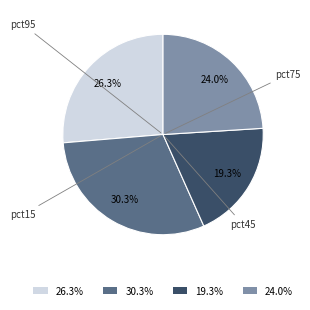

Which slice is the smallest?

19.3%